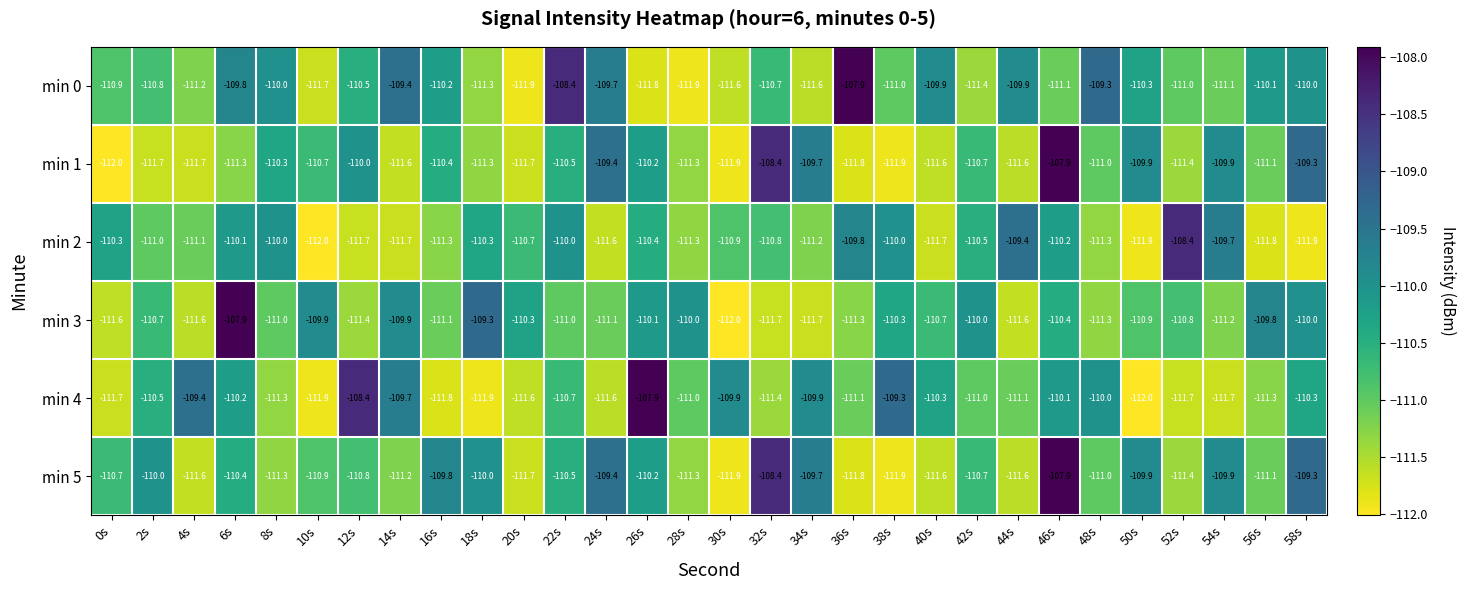

What is the total value across all series at 6s?

-659.7